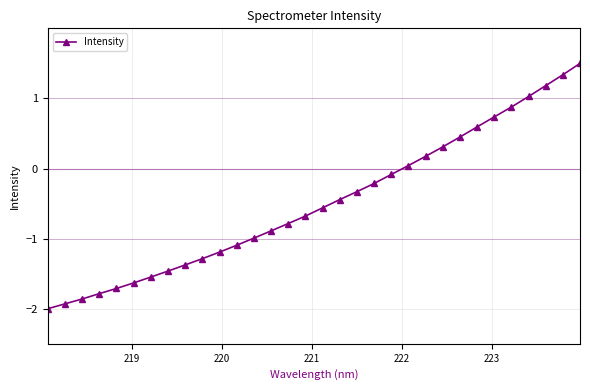

What is the value of the 5th point from the left?

-1.7